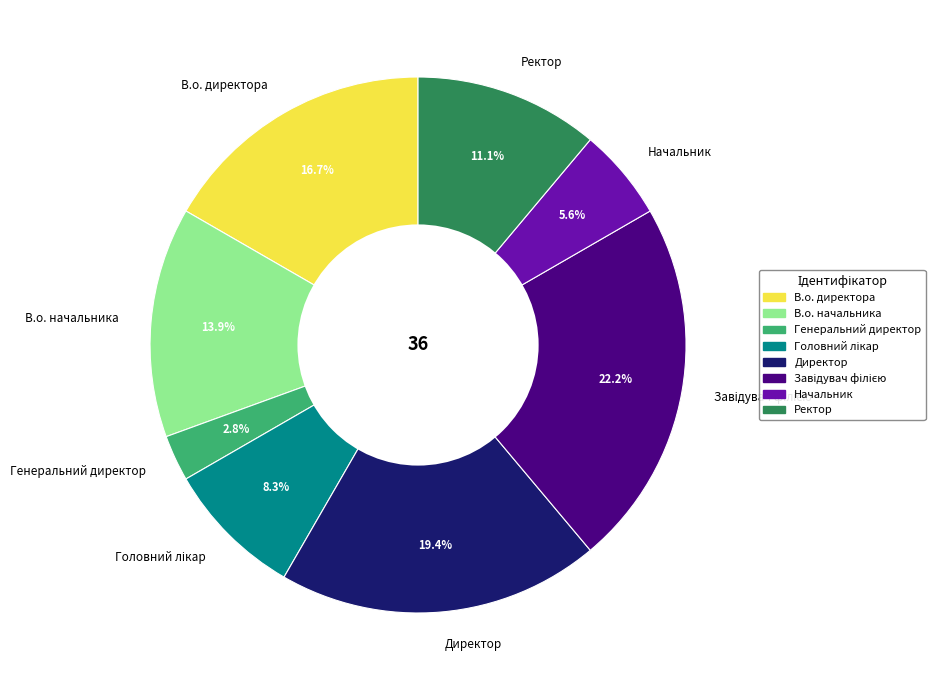

How many segments does this pie chart have?

8